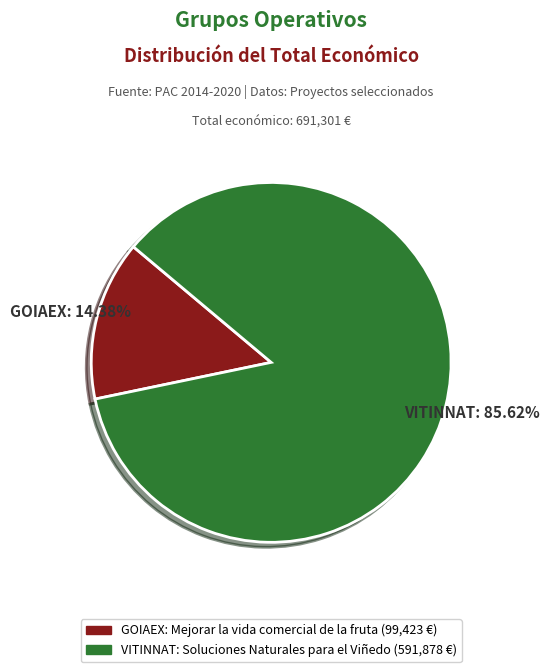

To the nearest percent, what is the difference between the VITINNAT: Soluciones Naturales para el Viñedo and GOIAEX: Mejorar la vida comercial de la fruta slice percentages?

71%